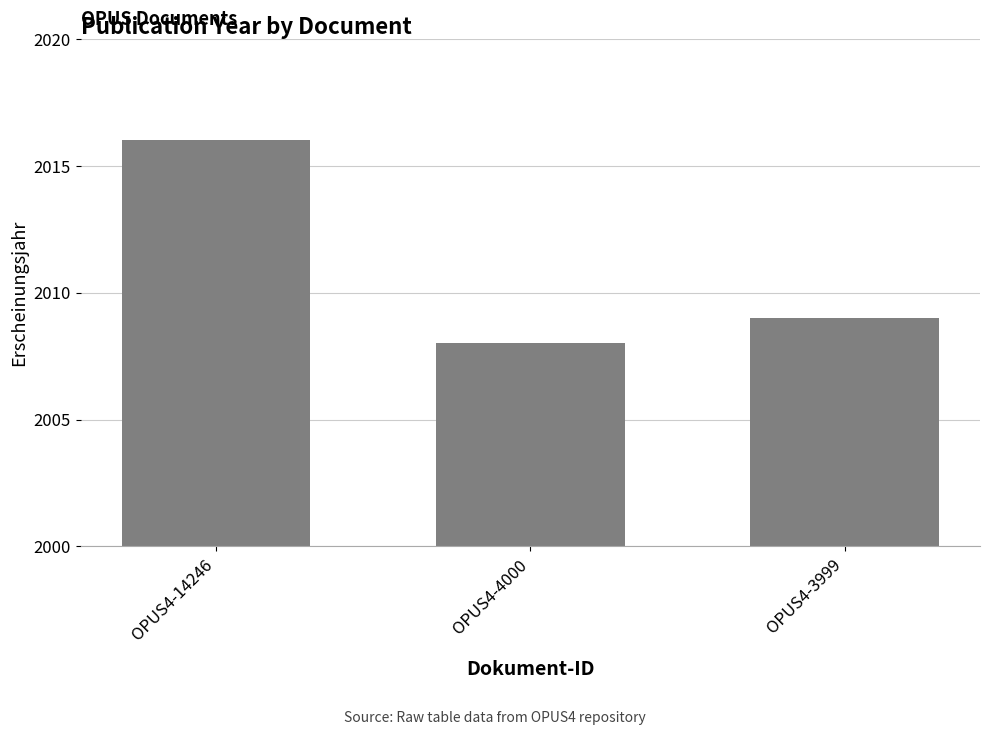

What is the difference between the values at OPUS4-14246 and OPUS4-3999?

7